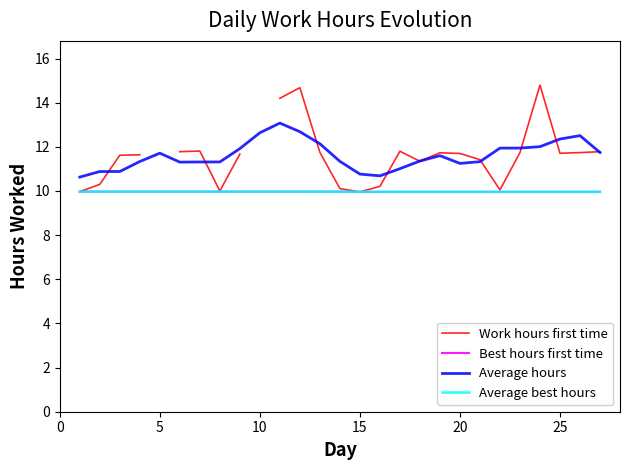

True or false: Average best hours and Average hours intersect in this chart.

False